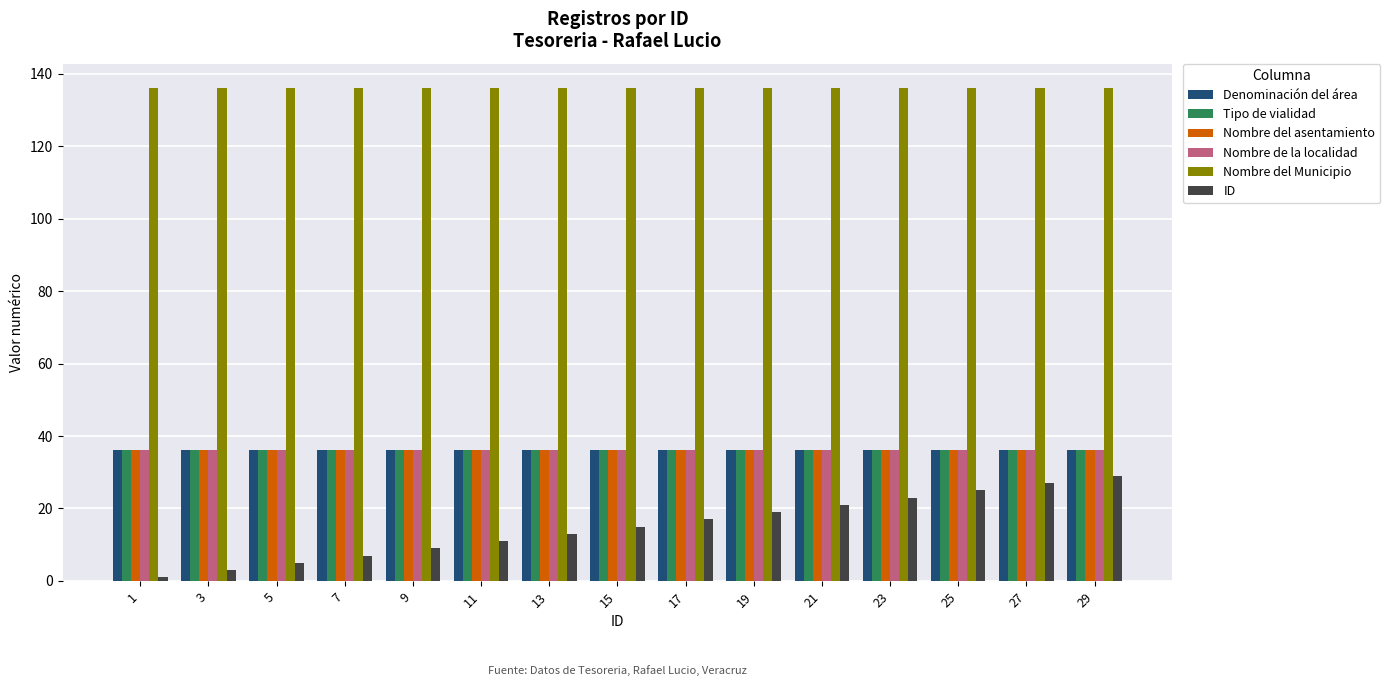

What are all the series names shown in the legend?

Denominación del área, Tipo de vialidad, Nombre del asentamiento, Nombre de la localidad, Nombre del Municipio, ID